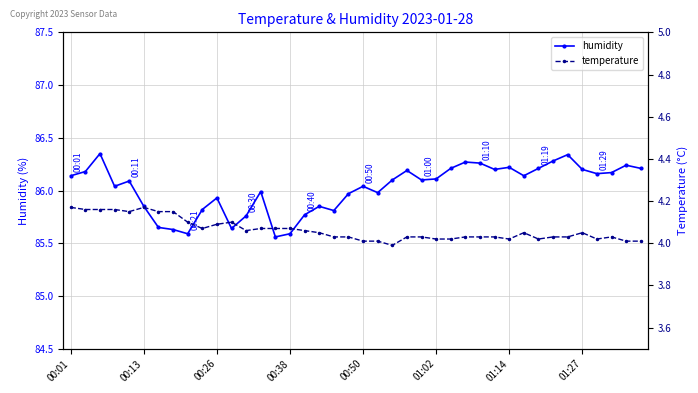

True or false: humidity has a value of 86.1 at 01:02.

True